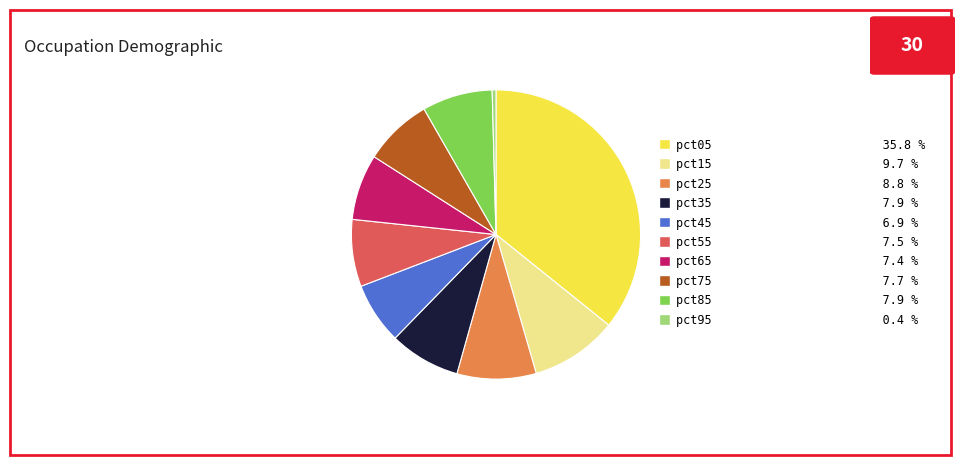

Is there a majority slice in this chart?

No